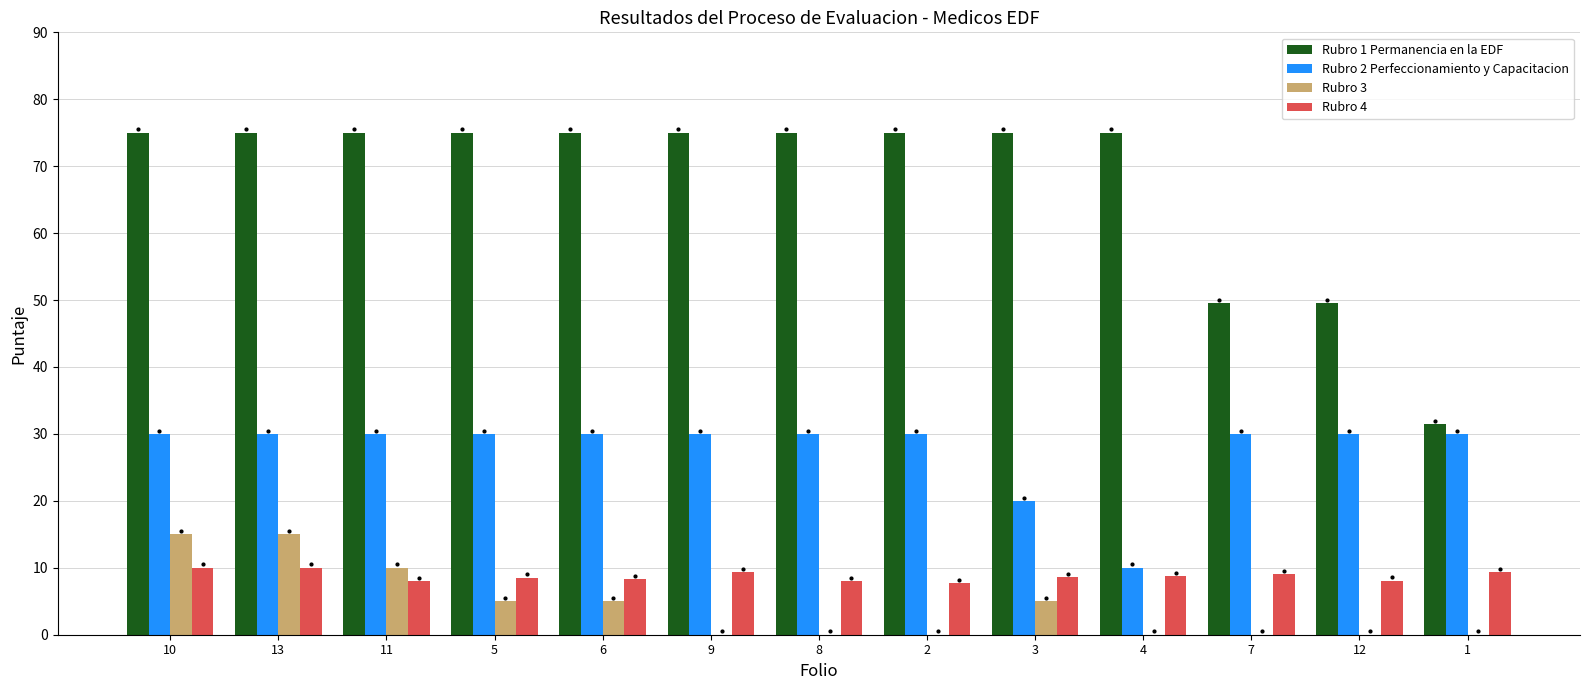

Which series has the widest spread of values?

Rubro 1 Permanencia en la EDF